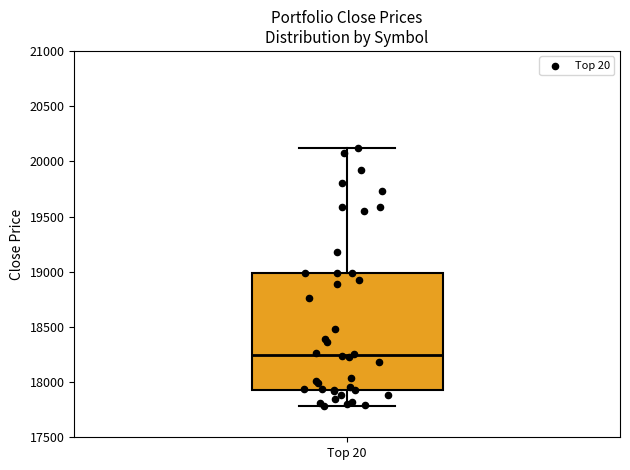

Read this box plot against the y-axis: the position of the median line, the range covered by the box, and the ends of both whiskers. The values are not printed on the chart, so give them approximately, as read against the axis.

median 18250, box 17950 to 19000, whiskers 17800 to 20100